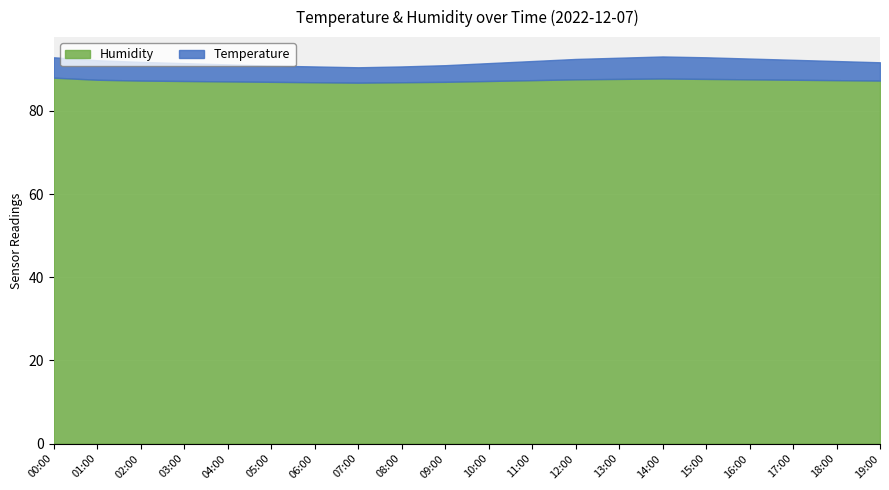

True or false: Humidity and Temperature cross at least once.

False